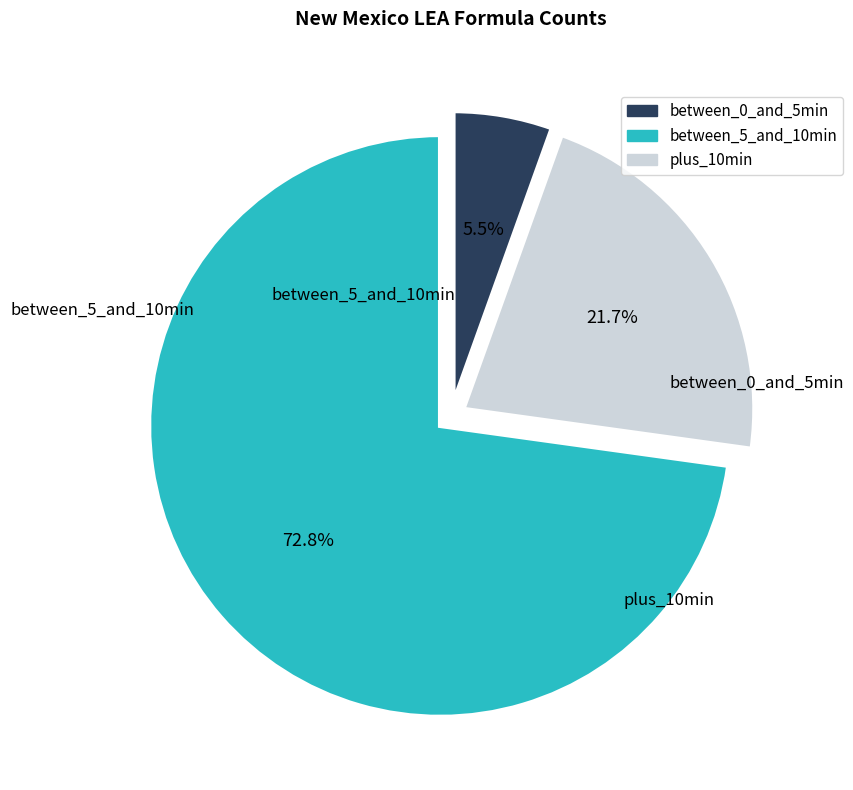

Is there a majority slice in this chart?

Yes